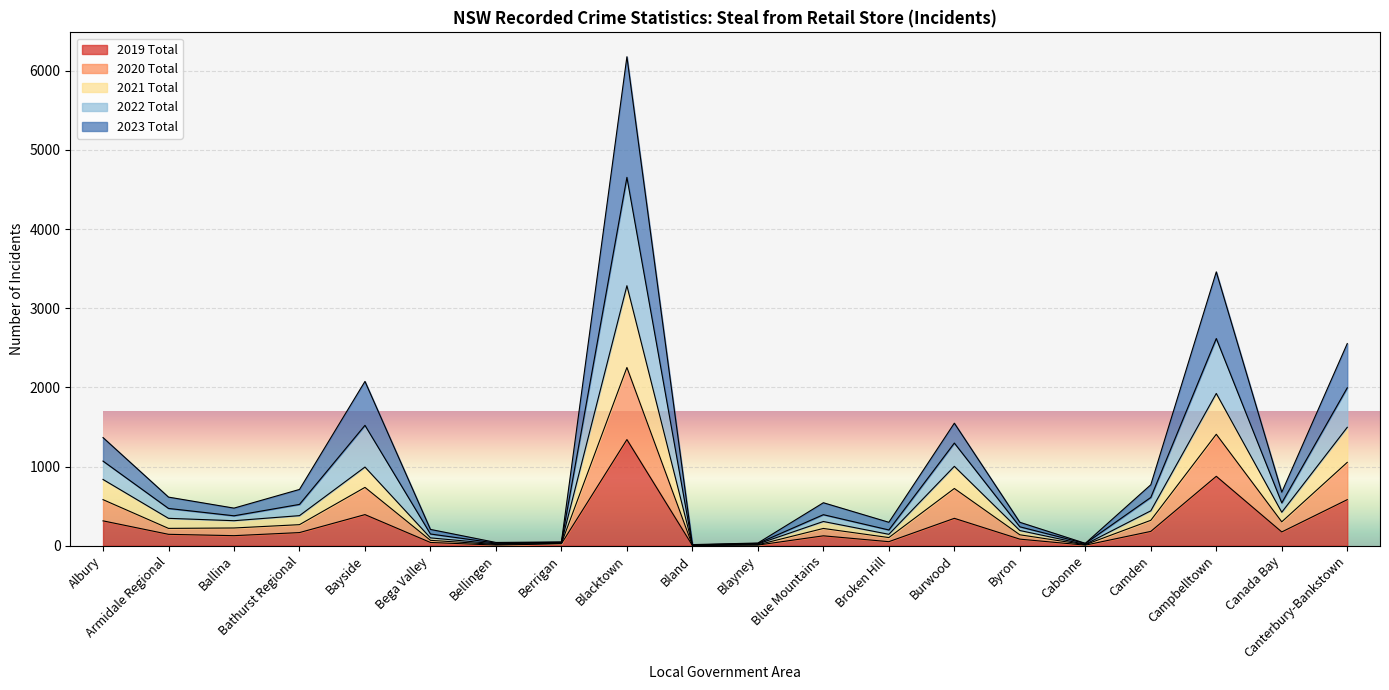

What is the spread (max minus min) of values at Berrigan?

23